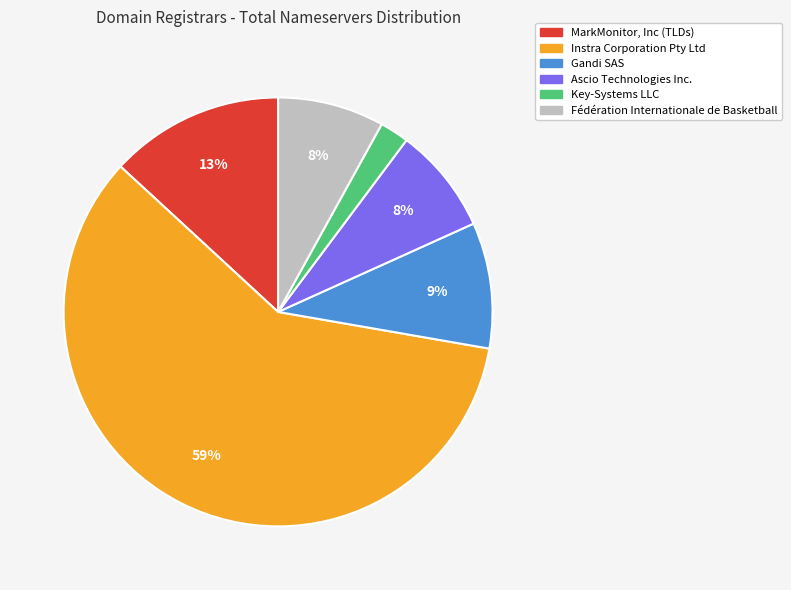

To the nearest percent, what is the combined percentage of Ascio Technologies Inc. and Key-Systems LLC?

10%